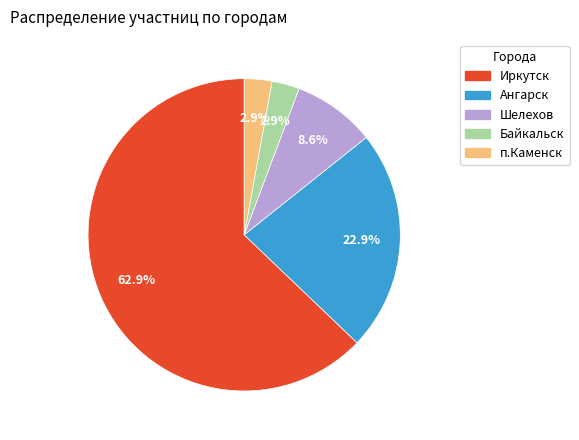

To the nearest percent, what percentage of the pie is Байкальск?

3%